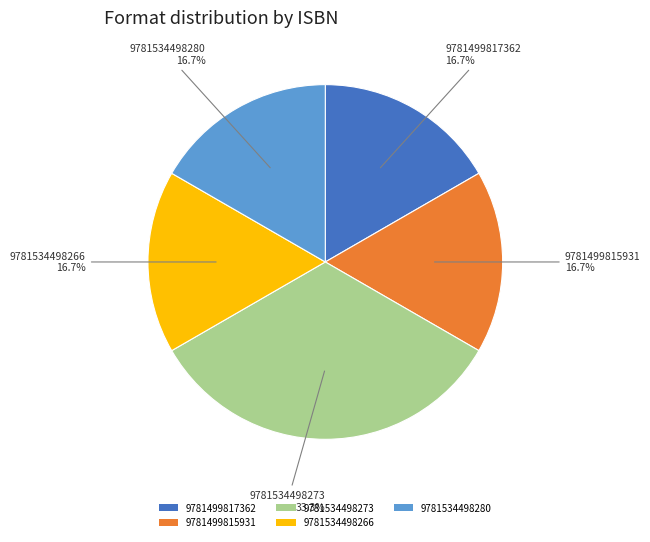

What portion of the pie excludes 9781499815931?

83.3%